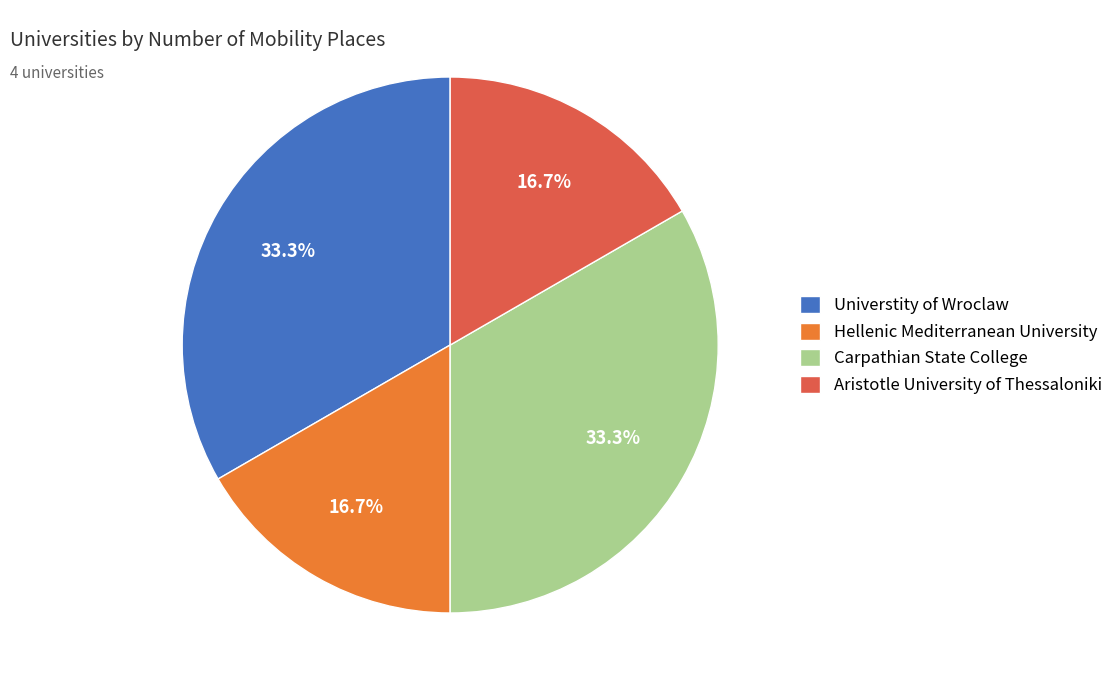

Does any single category account for the majority?

No